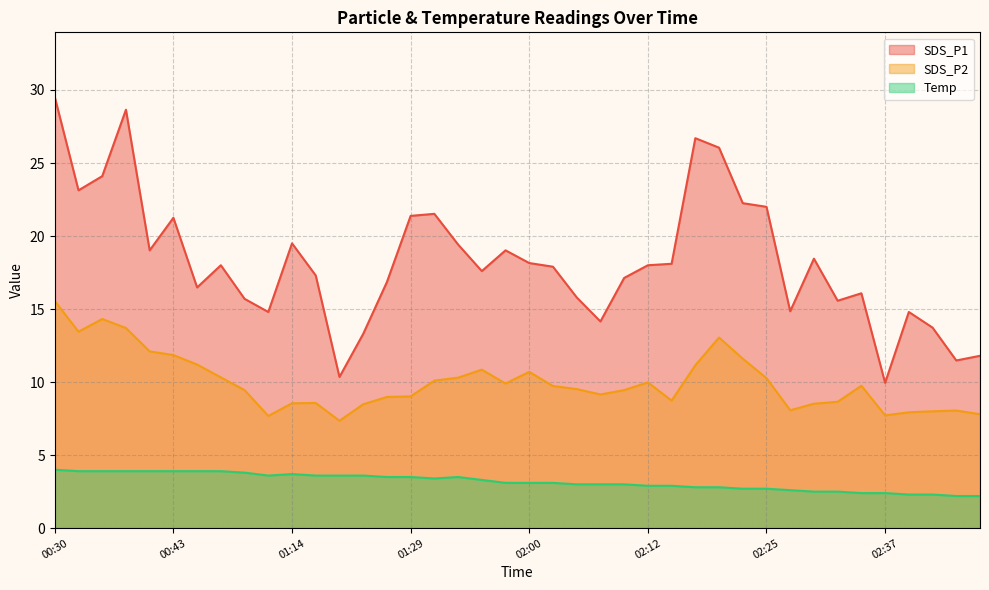

What is the smallest value displayed?

2.2